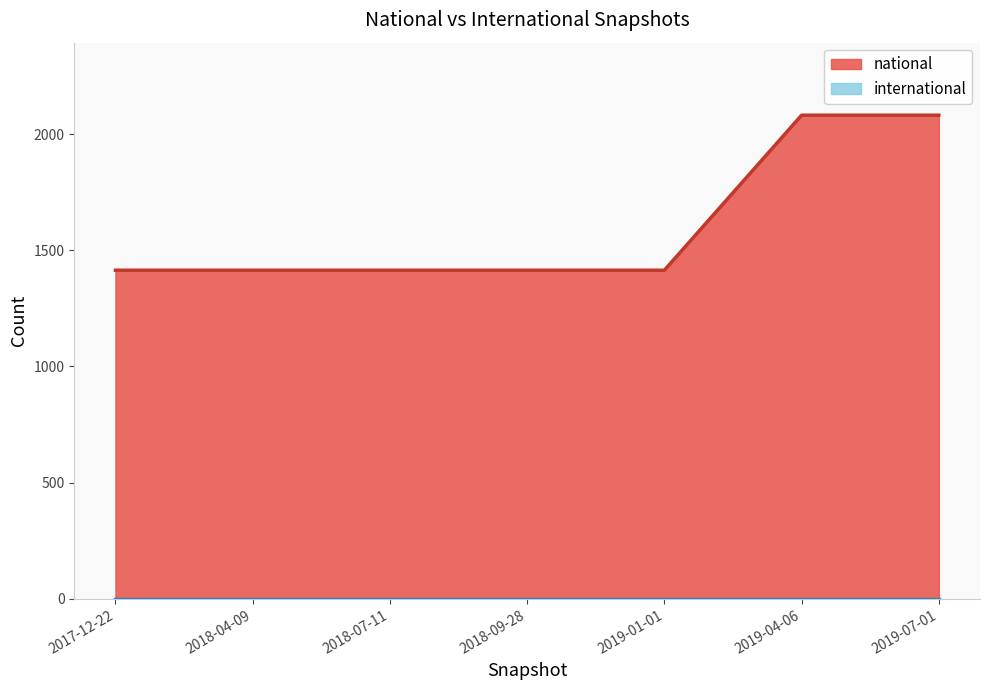

What is the minimum value for national?

1414